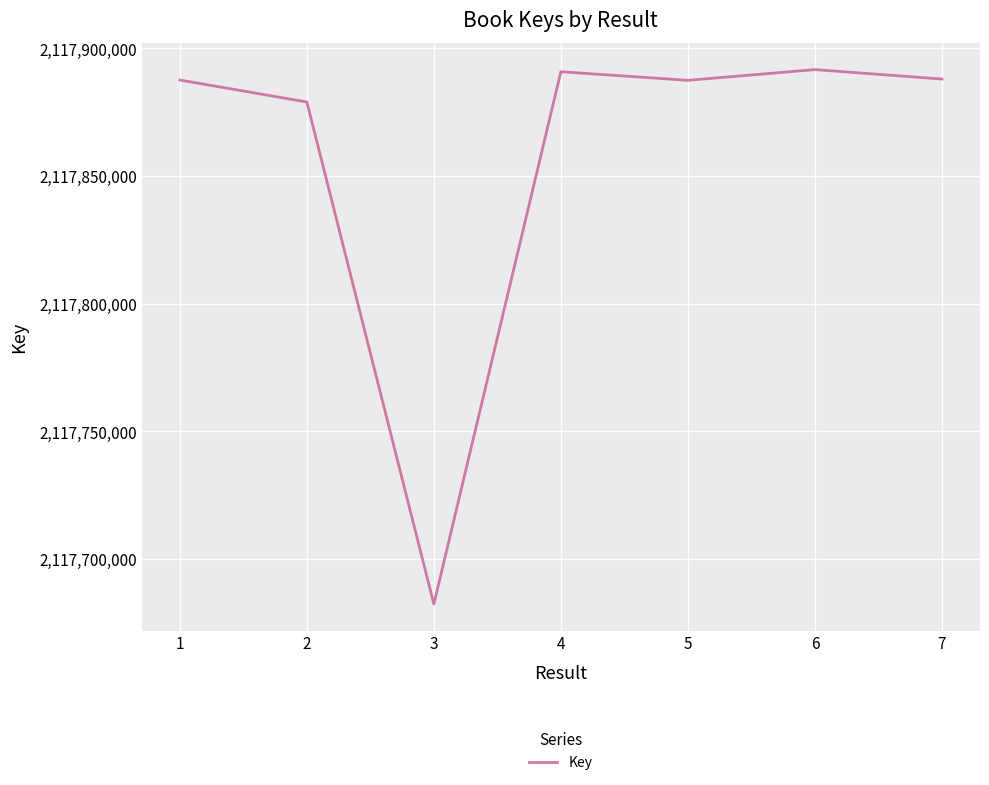

What is the maximum value shown in the chart?

2117891657